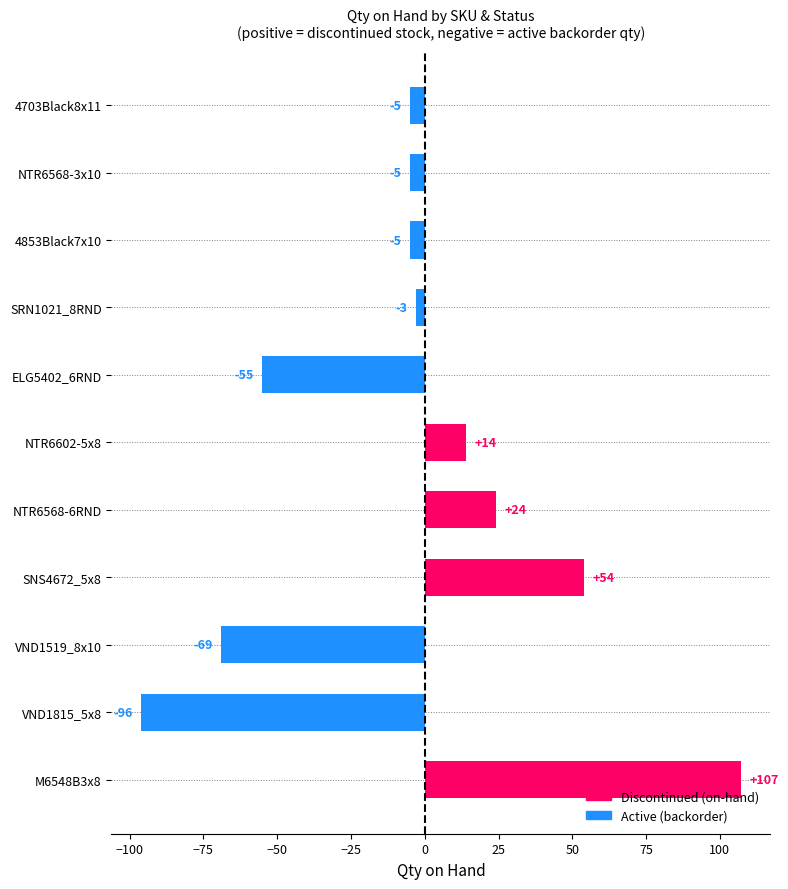

True or false: the data shows 13 at SNS4672_5x8.

False